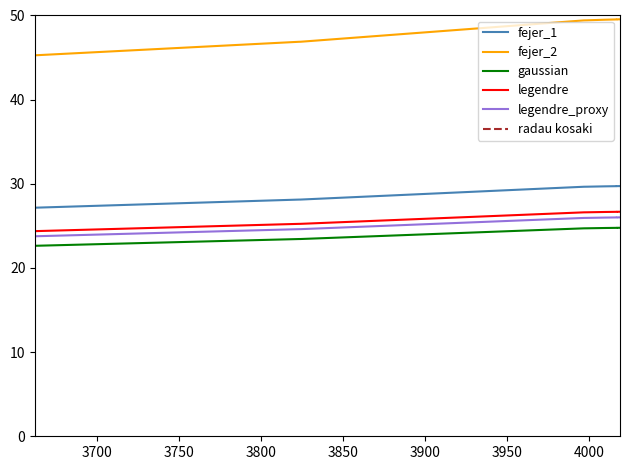

Reading left to right, transcribe all the data shown in this chart.

fejer_1: 27.2	27.2	28.1	28.1	29.7	29.7	29.7	29.7	29.7	29.7
fejer_2: 45.3	45.3	46.9	46.9	49.4	49.4	49.5	49.5	49.5	49.5
gaussian: 22.6	22.6	23.4	23.4	24.7	24.7	24.8	24.8	24.8	24.8
legendre: 24.4	24.4	25.2	25.2	26.6	26.6	26.7	26.7	26.7	26.7
legendre_proxy: 23.8	23.8	24.6	24.6	25.9	25.9	26.0	26.0	26.0	26.0
radau kosaki: 52.8	52.8	54.7	54.7	57.7	57.7	57.8	57.8	57.8	57.8